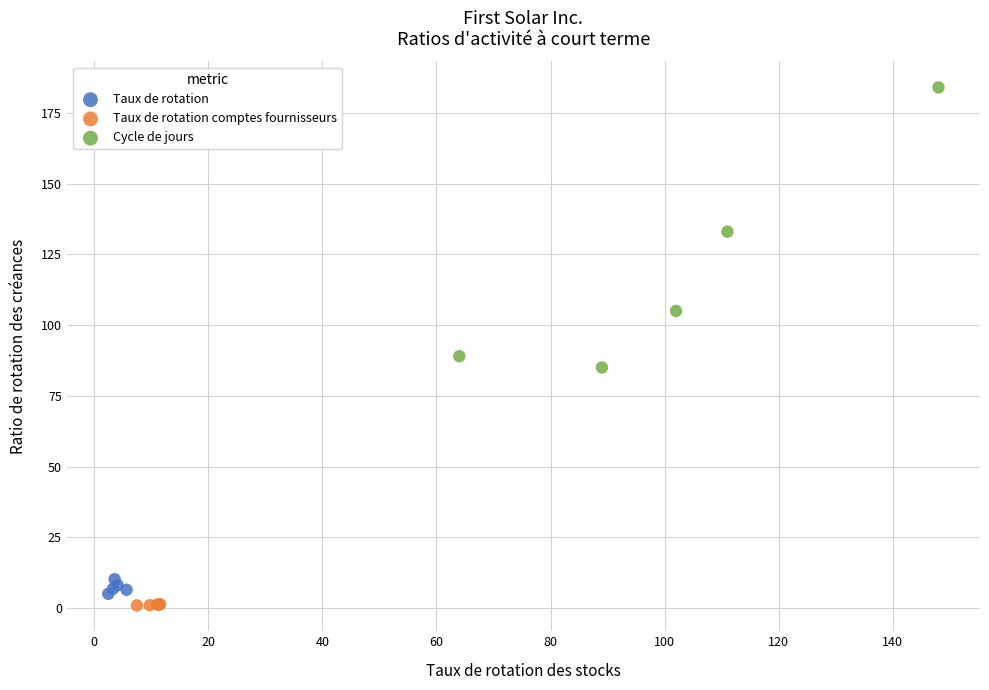

Which series contains the highest Y value?

Cycle de jours